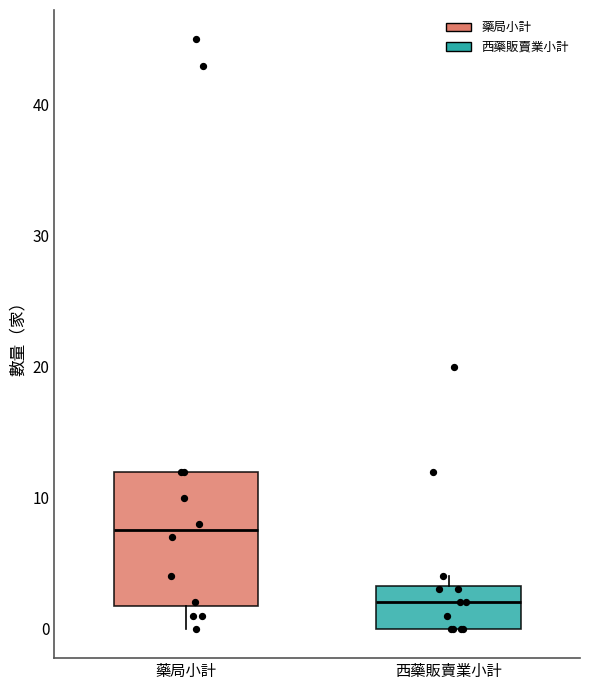

Reading left to right, transcribe this box plot: for each box, give where its median line is, the range the box spans, and where its two whiskers end, as read against the y-axis. The values are not printed on the chart, so give them approximately, as read against the axis.

藥局小計: median 8, box 2 to 12, whiskers 0 to 12
西藥販賣業小計: median 2, box 0 to 3, whiskers 0 to 4